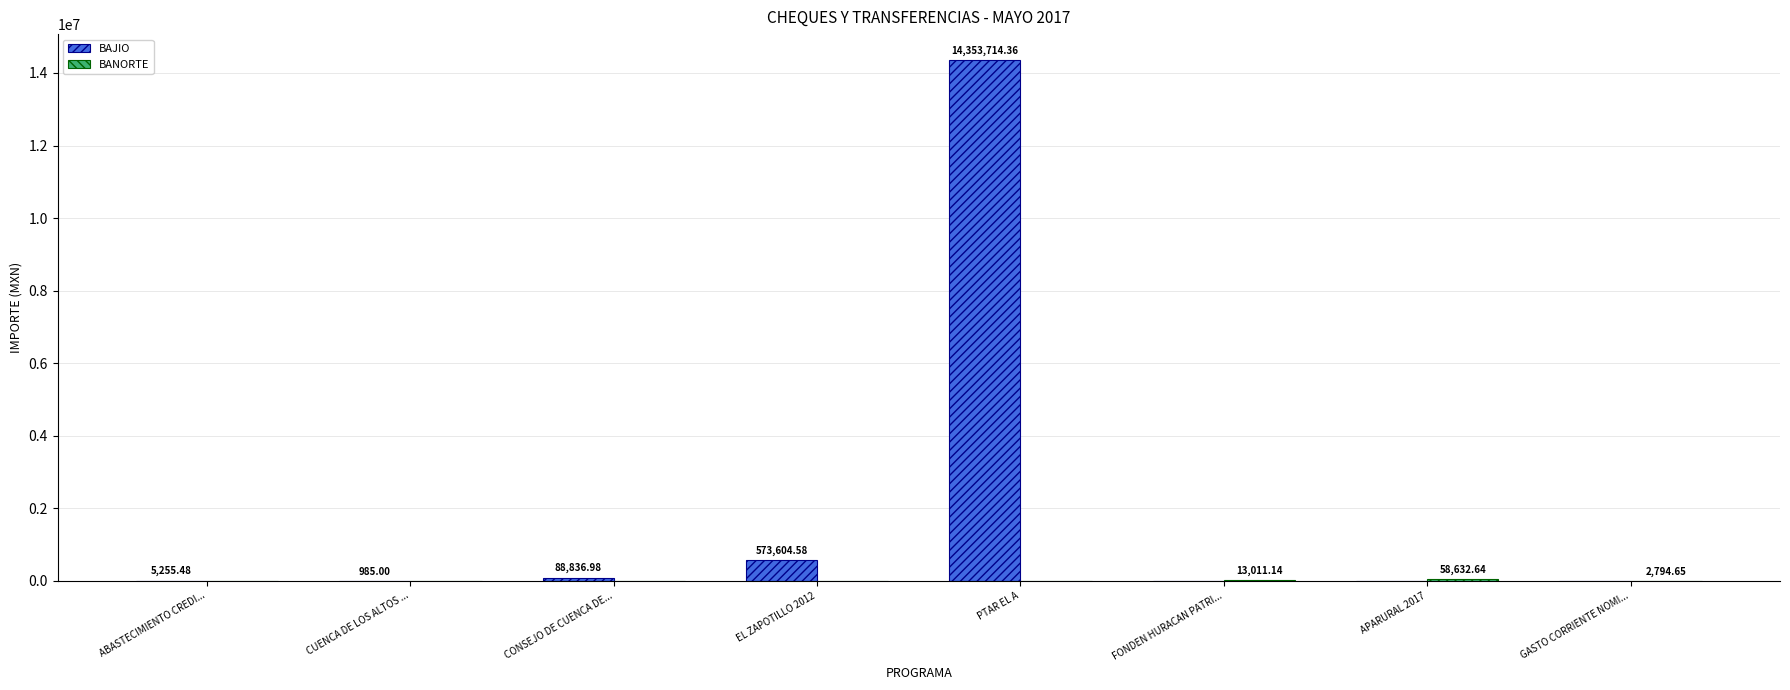

At which label does BAJIO reach its peak?

PTAR EL A